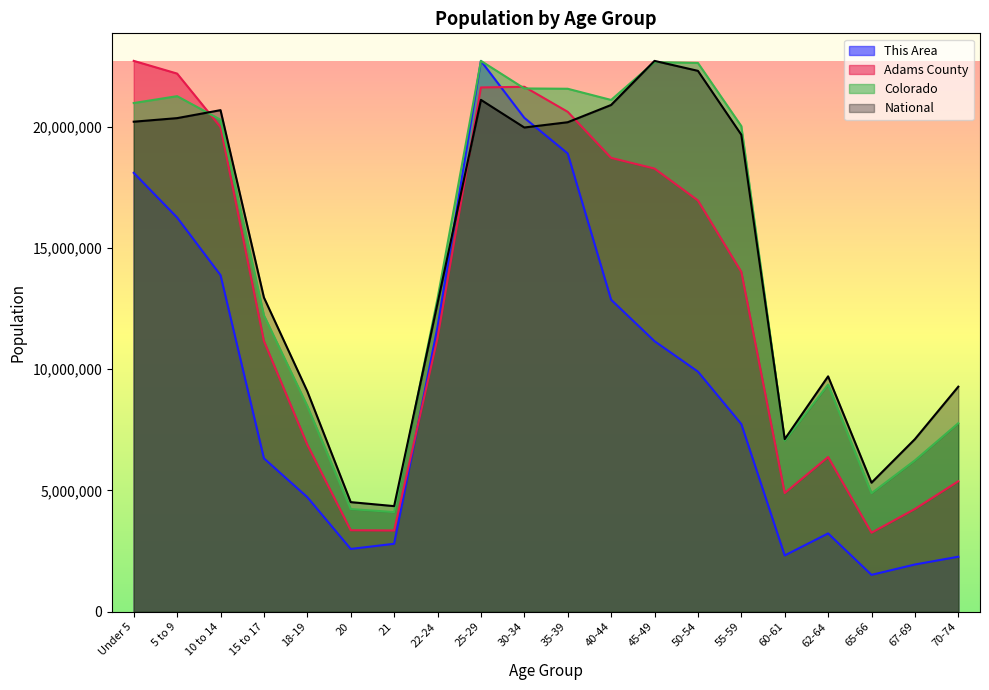

What is the spread (max minus min) of values at 10 to 14?

6801204.2